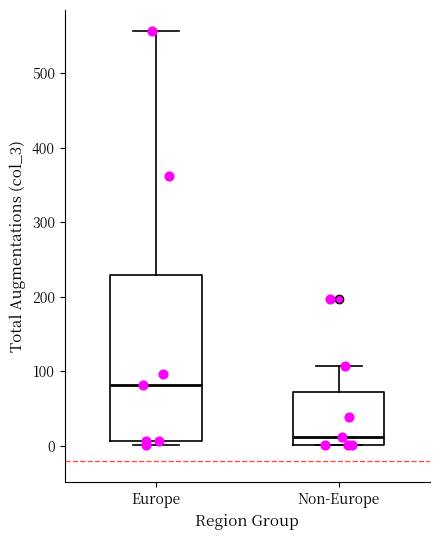

Which box's median line is the highest?

Europe